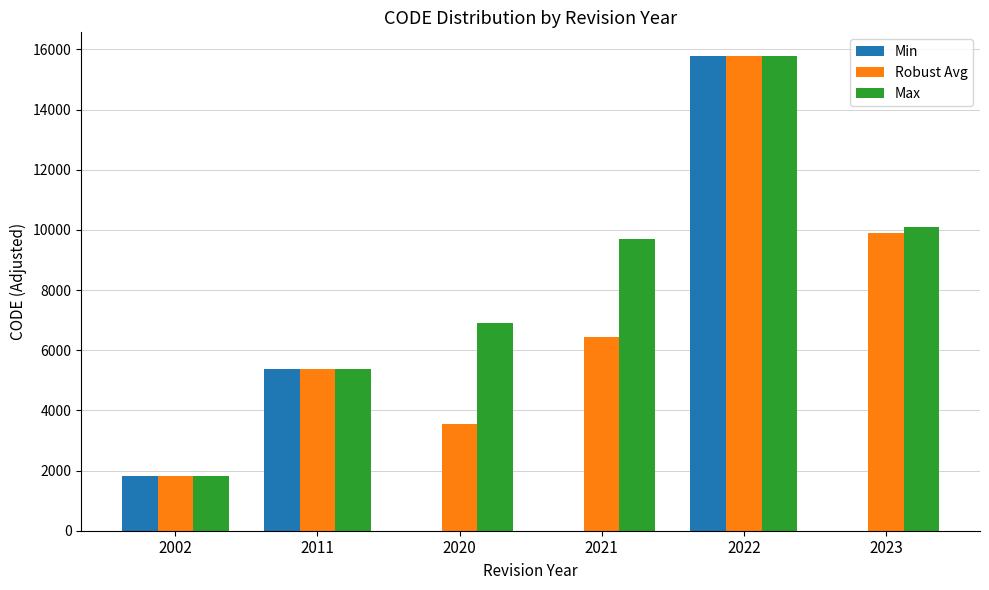

What is the sum of the Robust Avg values at 2022 and 2011?

21166